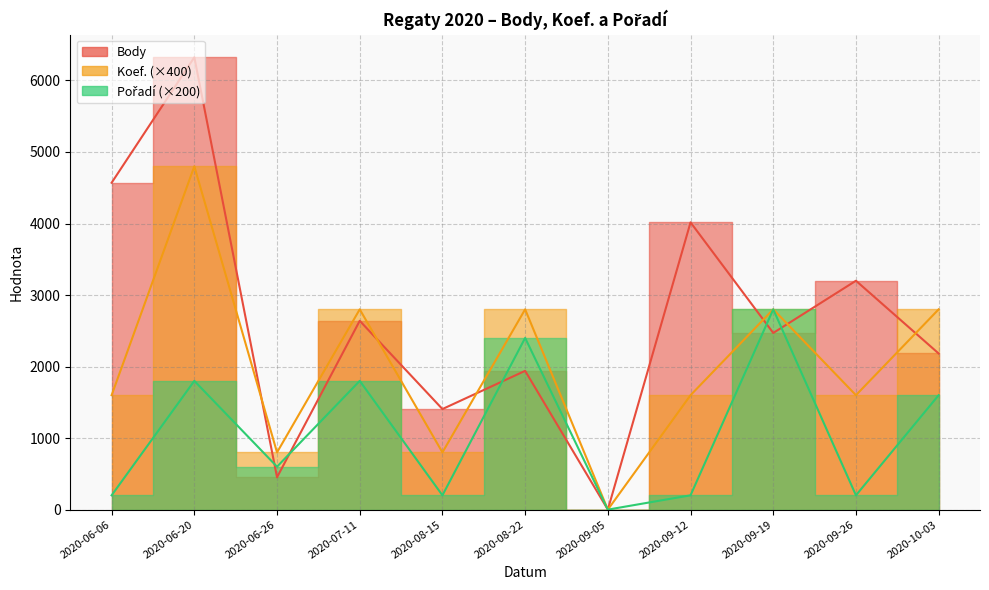

At which category does Pořadí reach its first local peak?

2020-06-20